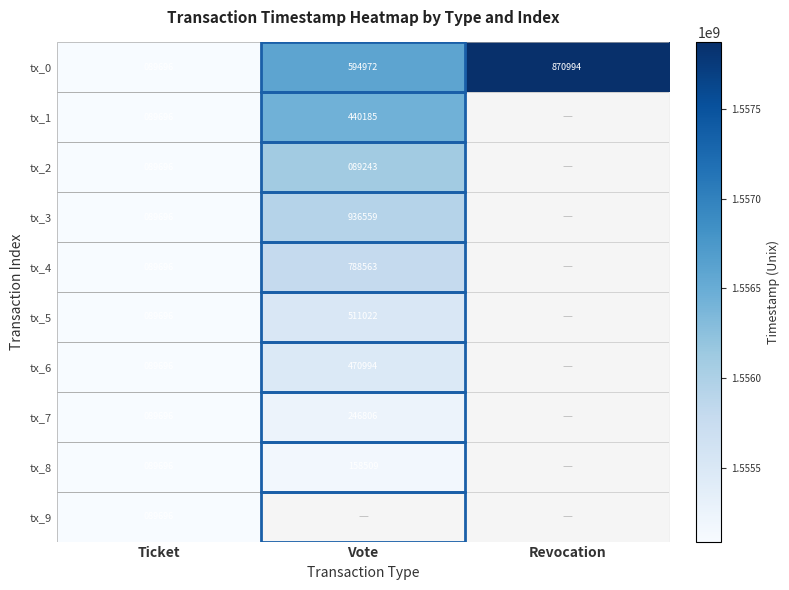

Is it true that tx_2 equals 50048 at Ticket?

False